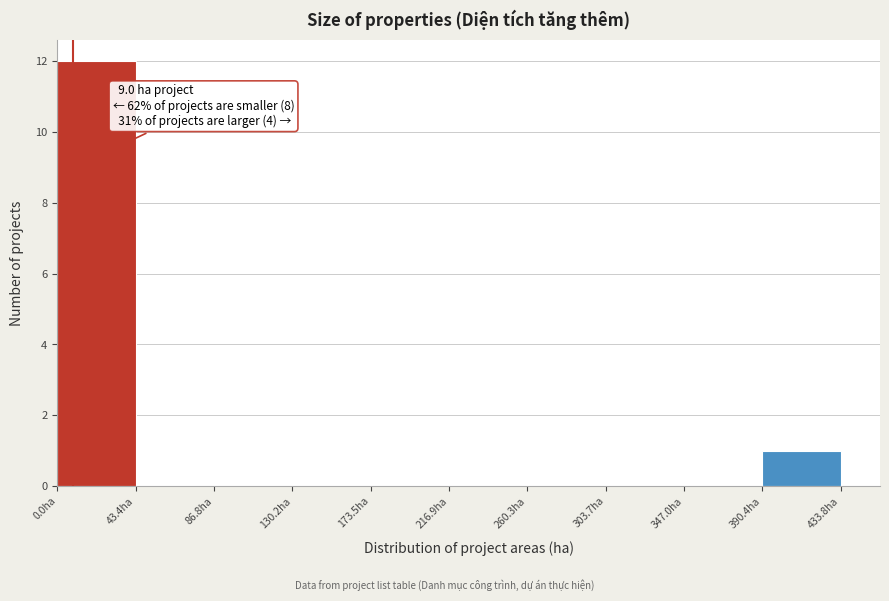

Over which range of the x-axis is the bar tallest?

0 to 45